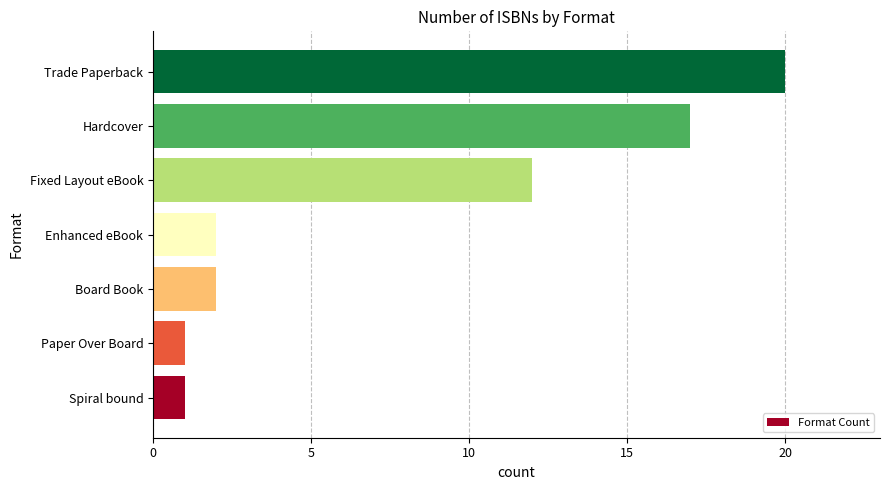

What is the change in value from Board Book to Fixed Layout eBook?

+10